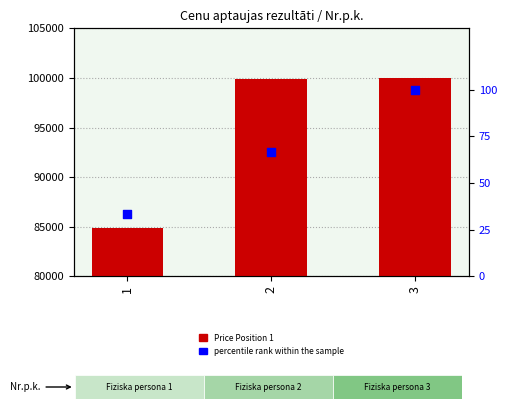

Which series has the largest total across all categories?

Price Position 1